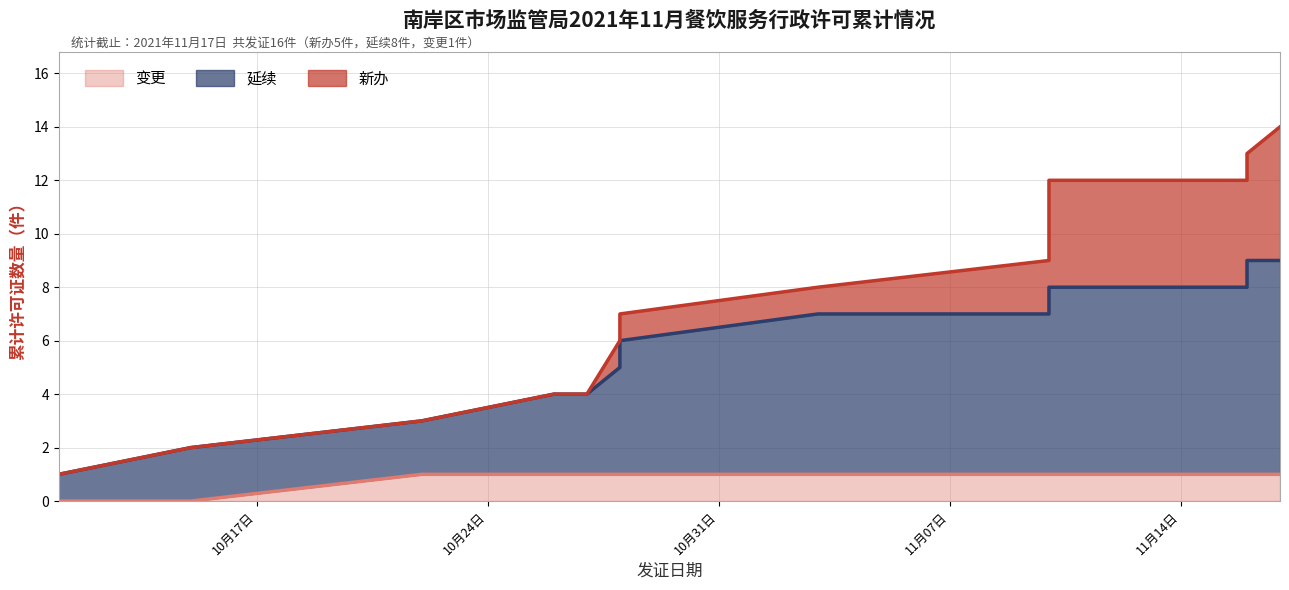

Does the chart have visible grid lines?

Yes